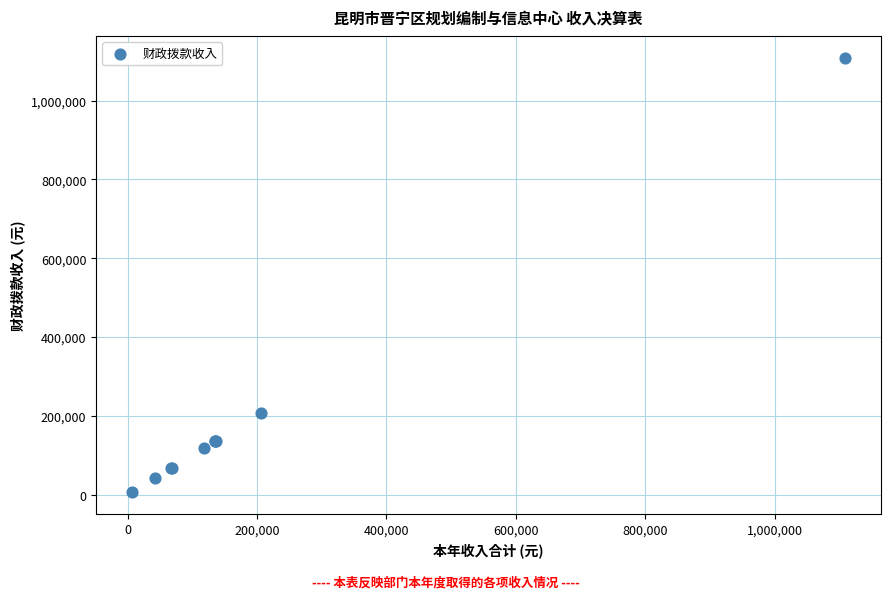

What Y value in the scatter plot is closest to 557737?

205920.0